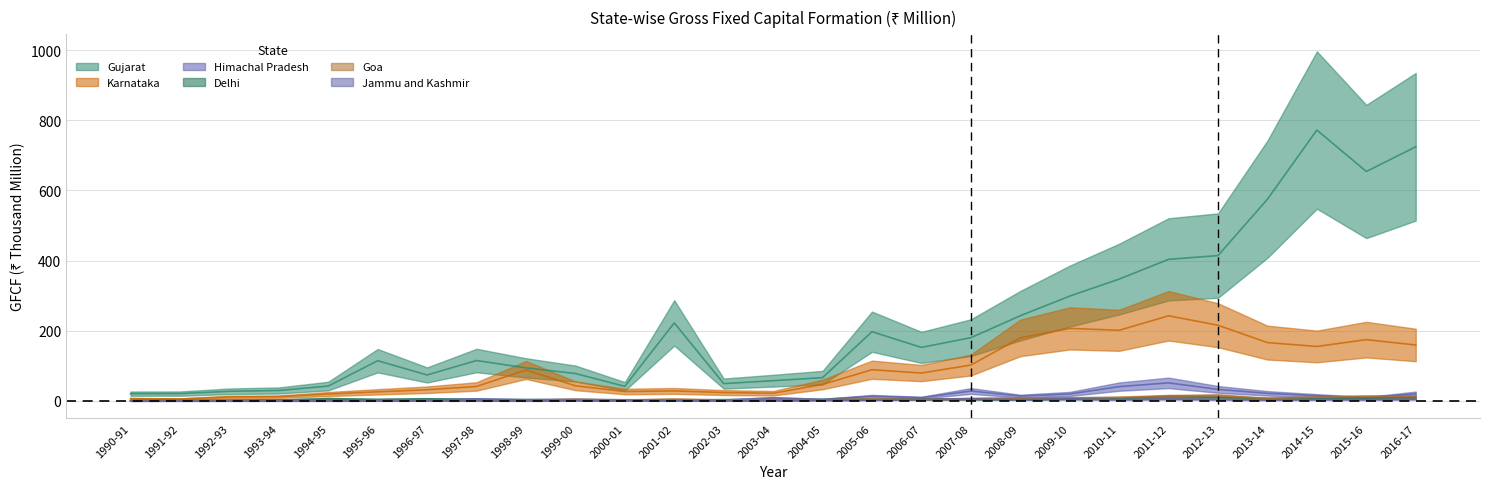

At how many categories does at least one series exceed 337?

7